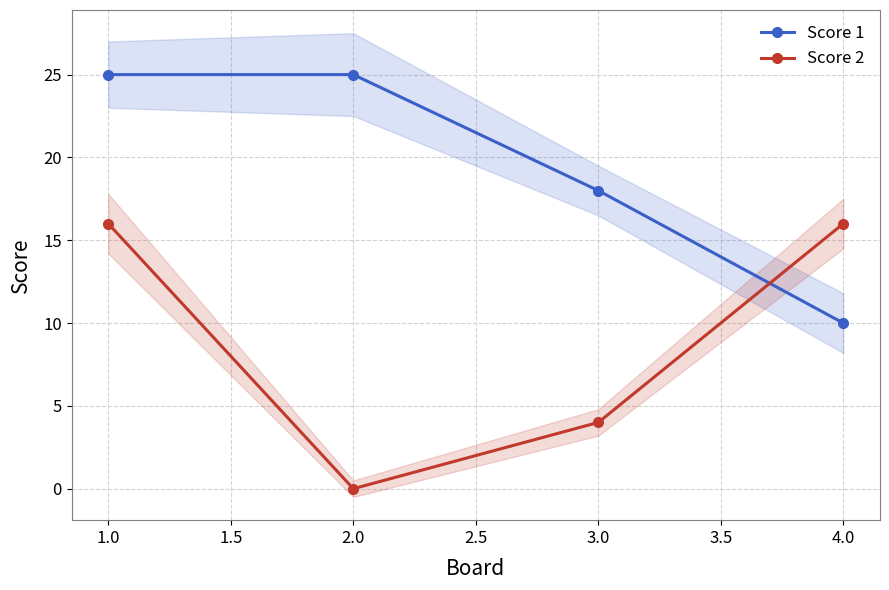

Does the chart display data point markers on the line(s)?

Yes